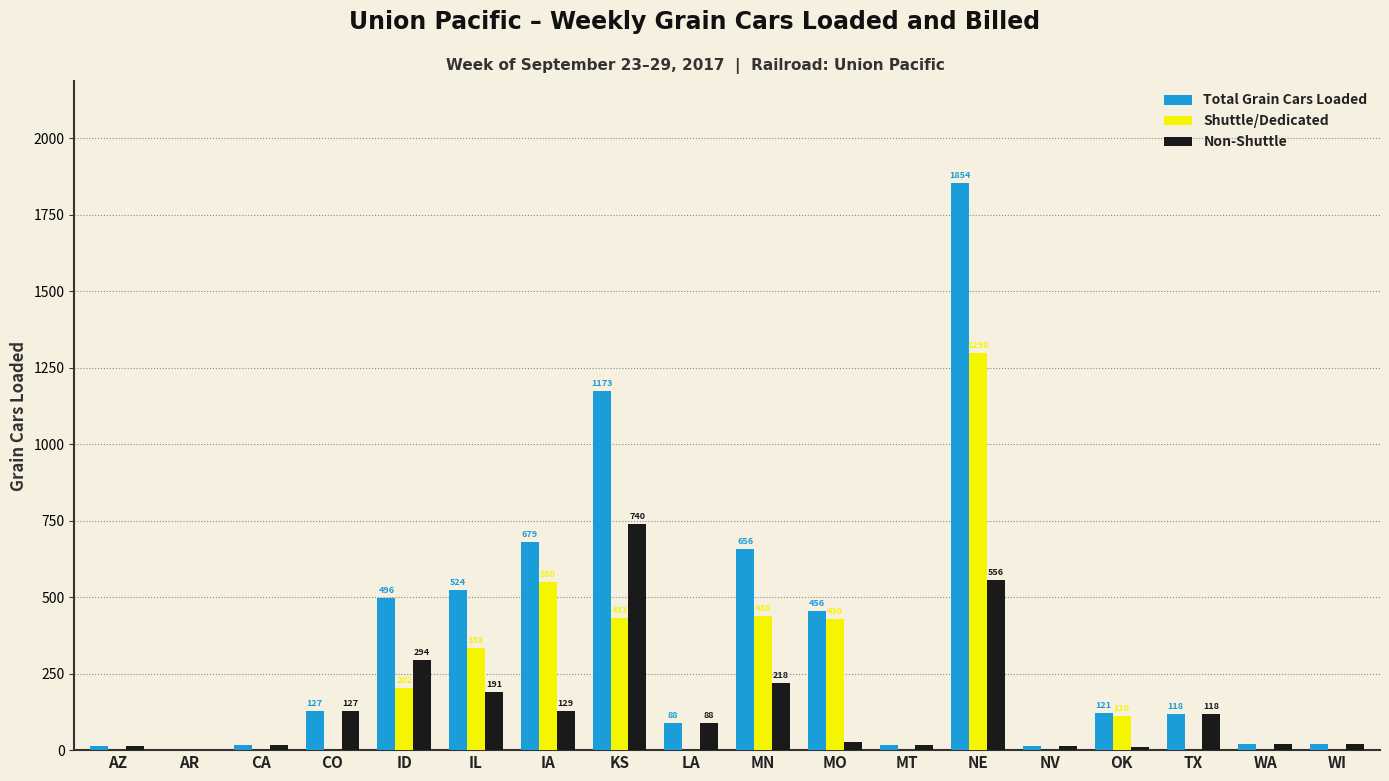

Where does the Total Grain Cars Loaded series first go above 121?

CO